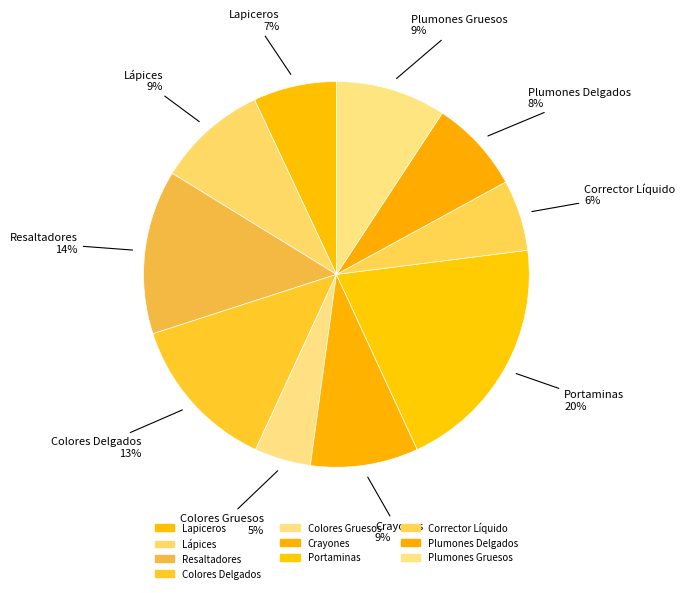

To the nearest percent, what is the difference between the Colores Delgados and Resaltadores slice percentages?

1%